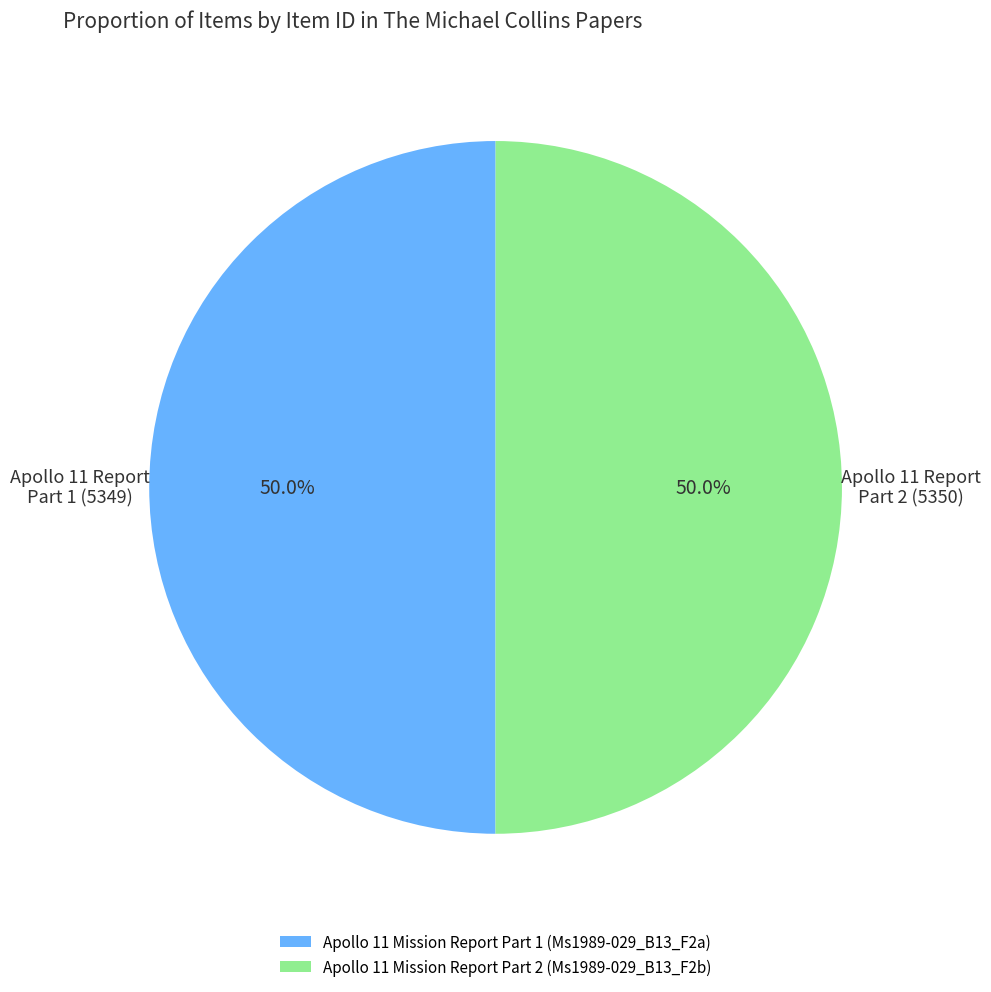

To the nearest percent, what percentage of the pie is Apollo 11 Mission Report Part 1 (Ms1989-029_B13_F2a)?

50%